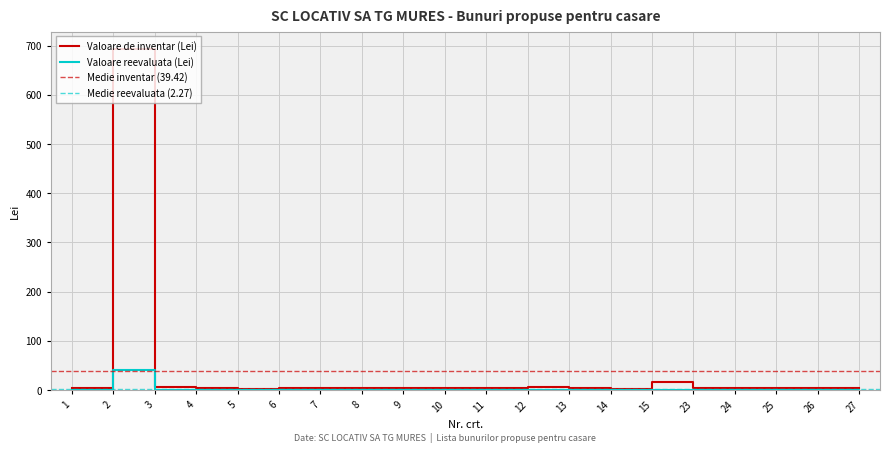

How many values in the Valoare de inventar (Lei) series exceed 4?

17